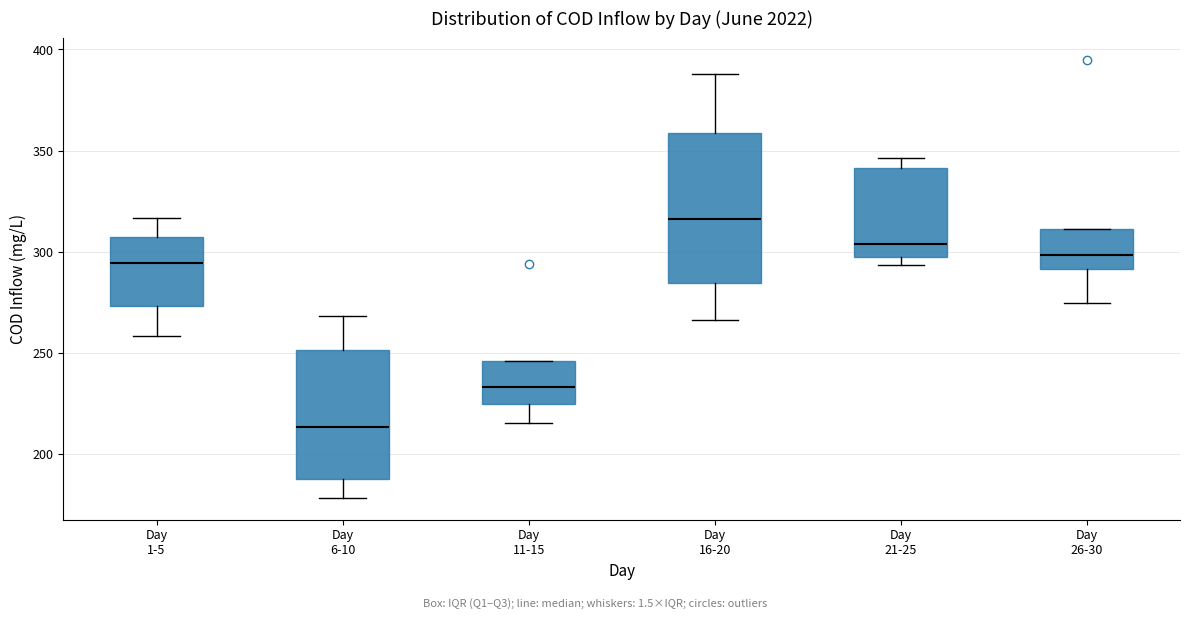

Reading left to right, read every box against the y-axis: the position of its median line, the range the box covers, and the ends of its whiskers. The values are not printed on the chart, so give them approximately, as read against the axis.

Day 1-5: median 295, box 275 to 305, whiskers 260 to 315
Day 6-10: median 215, box 190 to 250, whiskers 180 to 270
Day 11-15: median 235, box 225 to 245, whiskers 215 to 245
Day 16-20: median 315, box 285 to 360, whiskers 265 to 390
Day 21-25: median 305, box 295 to 340, whiskers 295 (just below the box's lower edge) to 345
Day 26-30: median 300, box 290 to 310, whiskers 275 to 310